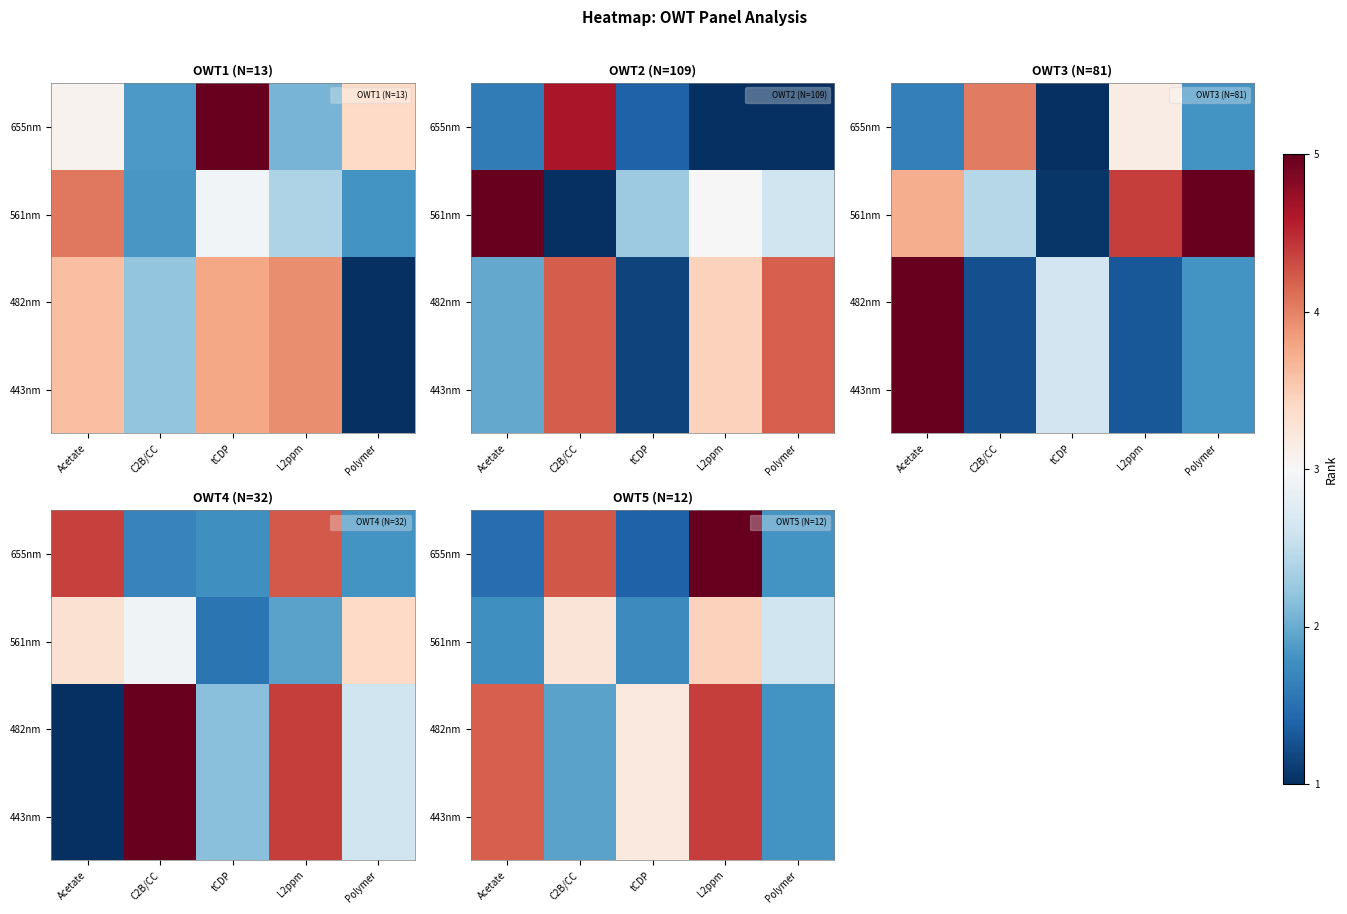

At which category is the sum across all series the highest?

L2ppm